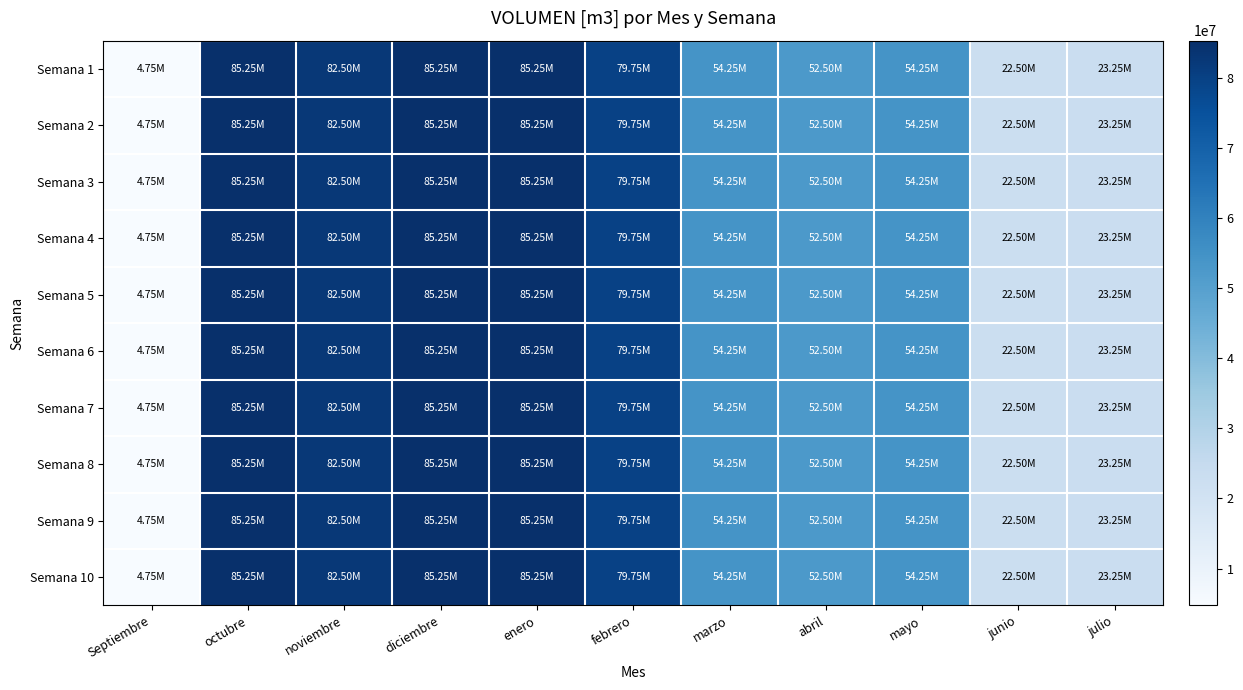

Reading left to right, what are all the values shown in this chart?

Semana 1: Septiembre=4750000	octubre=85250000	noviembre=82500000	diciembre=85250000	enero=85250000	febrero=79750000	marzo=54250000	abril=52500000	mayo=54250000	junio=22500000	julio=23250000
Semana 2: Septiembre=4750000	octubre=85250000	noviembre=82500000	diciembre=85250000	enero=85250000	febrero=79750000	marzo=54250000	abril=52500000	mayo=54250000	junio=22500000	julio=23250000
Semana 3: Septiembre=4750000	octubre=85250000	noviembre=82500000	diciembre=85250000	enero=85250000	febrero=79750000	marzo=54250000	abril=52500000	mayo=54250000	junio=22500000	julio=23250000
Semana 4: Septiembre=4750000	octubre=85250000	noviembre=82500000	diciembre=85250000	enero=85250000	febrero=79750000	marzo=54250000	abril=52500000	mayo=54250000	junio=22500000	julio=23250000
Semana 5: Septiembre=4750000	octubre=85250000	noviembre=82500000	diciembre=85250000	enero=85250000	febrero=79750000	marzo=54250000	abril=52500000	mayo=54250000	junio=22500000	julio=23250000
Semana 6: Septiembre=4750000	octubre=85250000	noviembre=82500000	diciembre=85250000	enero=85250000	febrero=79750000	marzo=54250000	abril=52500000	mayo=54250000	junio=22500000	julio=23250000
Semana 7: Septiembre=4750000	octubre=85250000	noviembre=82500000	diciembre=85250000	enero=85250000	febrero=79750000	marzo=54250000	abril=52500000	mayo=54250000	junio=22500000	julio=23250000
Semana 8: Septiembre=4750000	octubre=85250000	noviembre=82500000	diciembre=85250000	enero=85250000	febrero=79750000	marzo=54250000	abril=52500000	mayo=54250000	junio=22500000	julio=23250000
Semana 9: Septiembre=4750000	octubre=85250000	noviembre=82500000	diciembre=85250000	enero=85250000	febrero=79750000	marzo=54250000	abril=52500000	mayo=54250000	junio=22500000	julio=23250000
Semana 10: Septiembre=4750000	octubre=85250000	noviembre=82500000	diciembre=85250000	enero=85250000	febrero=79750000	marzo=54250000	abril=52500000	mayo=54250000	junio=22500000	julio=23250000